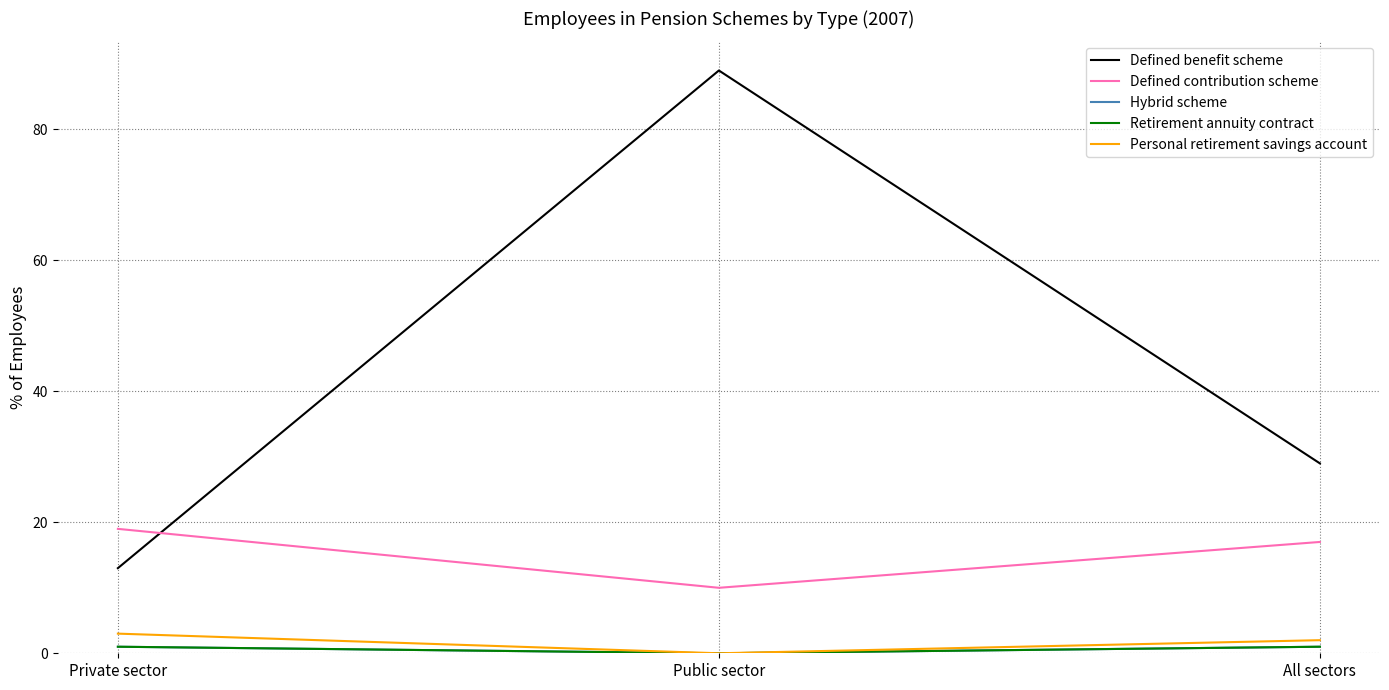

Is the value of Defined contribution scheme at All sectors greater than the value of Personal retirement savings account at Private sector?

Yes